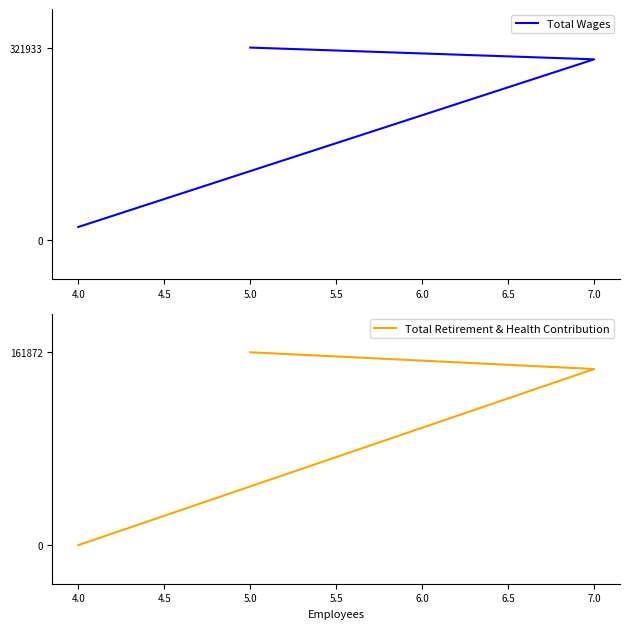

What is the difference between the second highest and minimum values in the Total Retirement & Health Contribution series?

147862